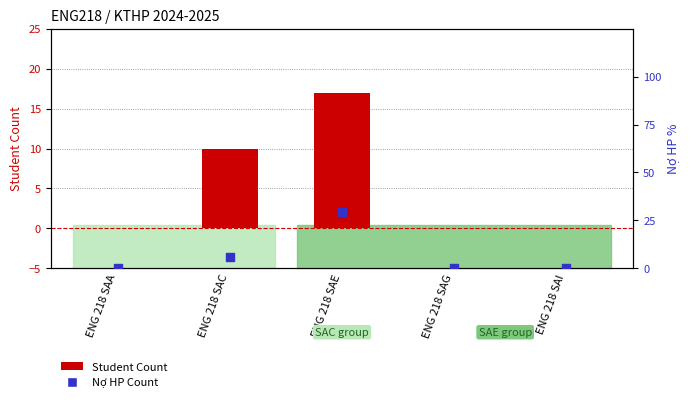

Which series has the largest Y range (max minus min)?

Nợ HP Count